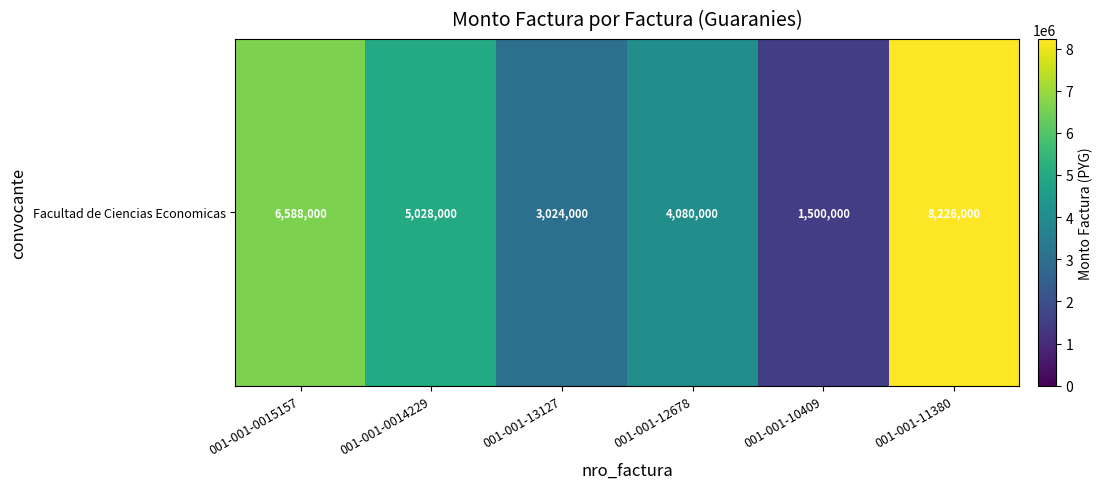

What is the difference between the values at 001-001-11380 and 001-001-0015157?

1638000